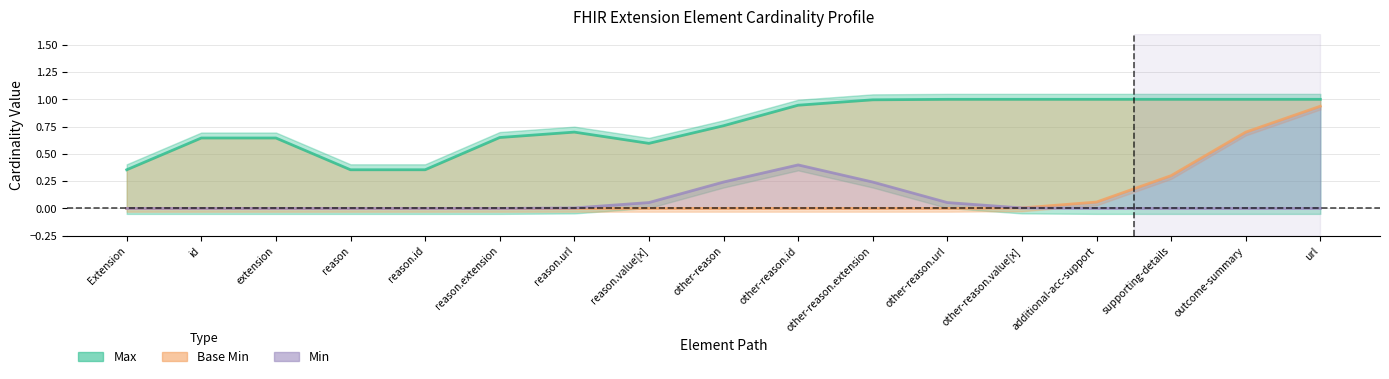

How many lines are shown in the chart?

3